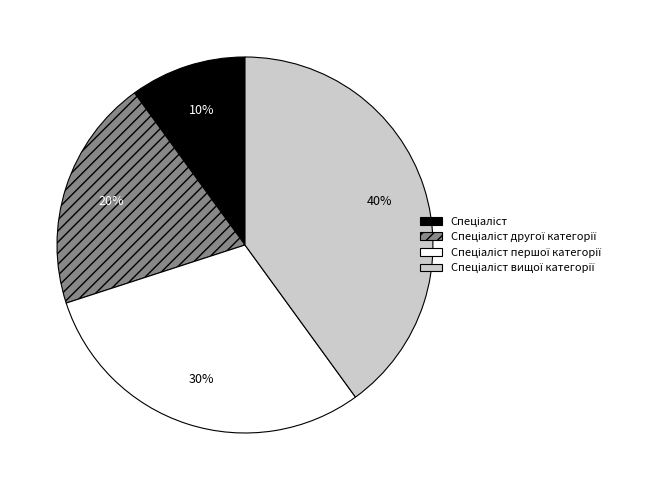

To the nearest percent, what is the average slice percentage?

25%